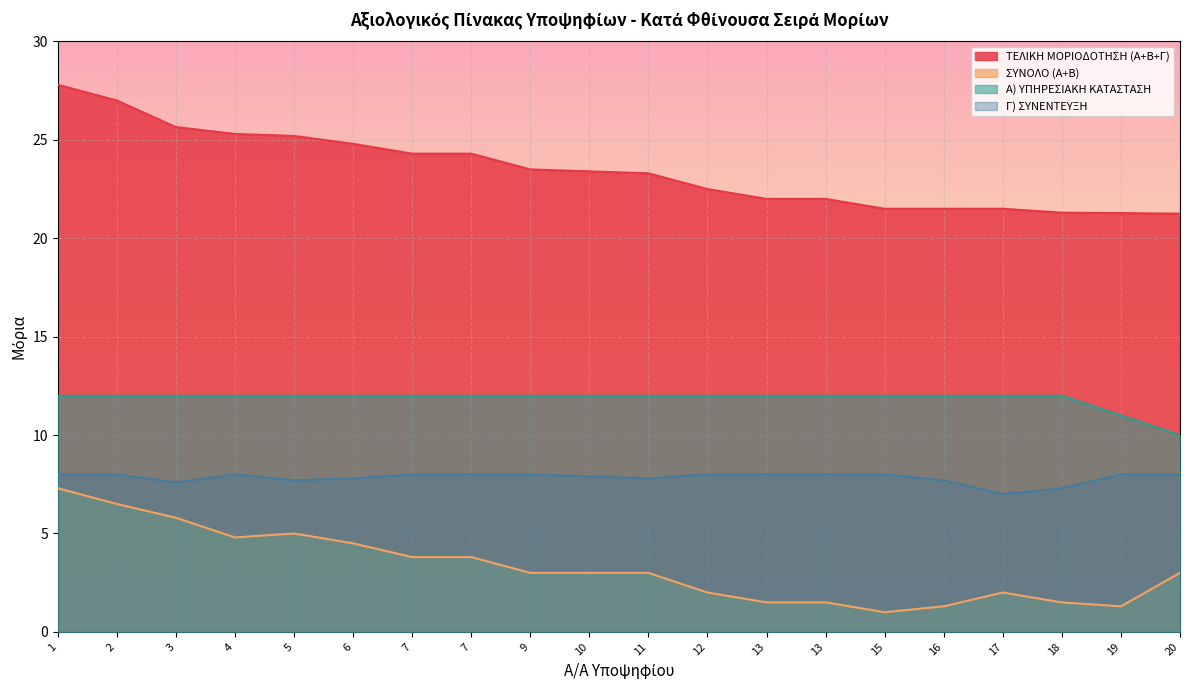

How many lines are shown in the chart?

4